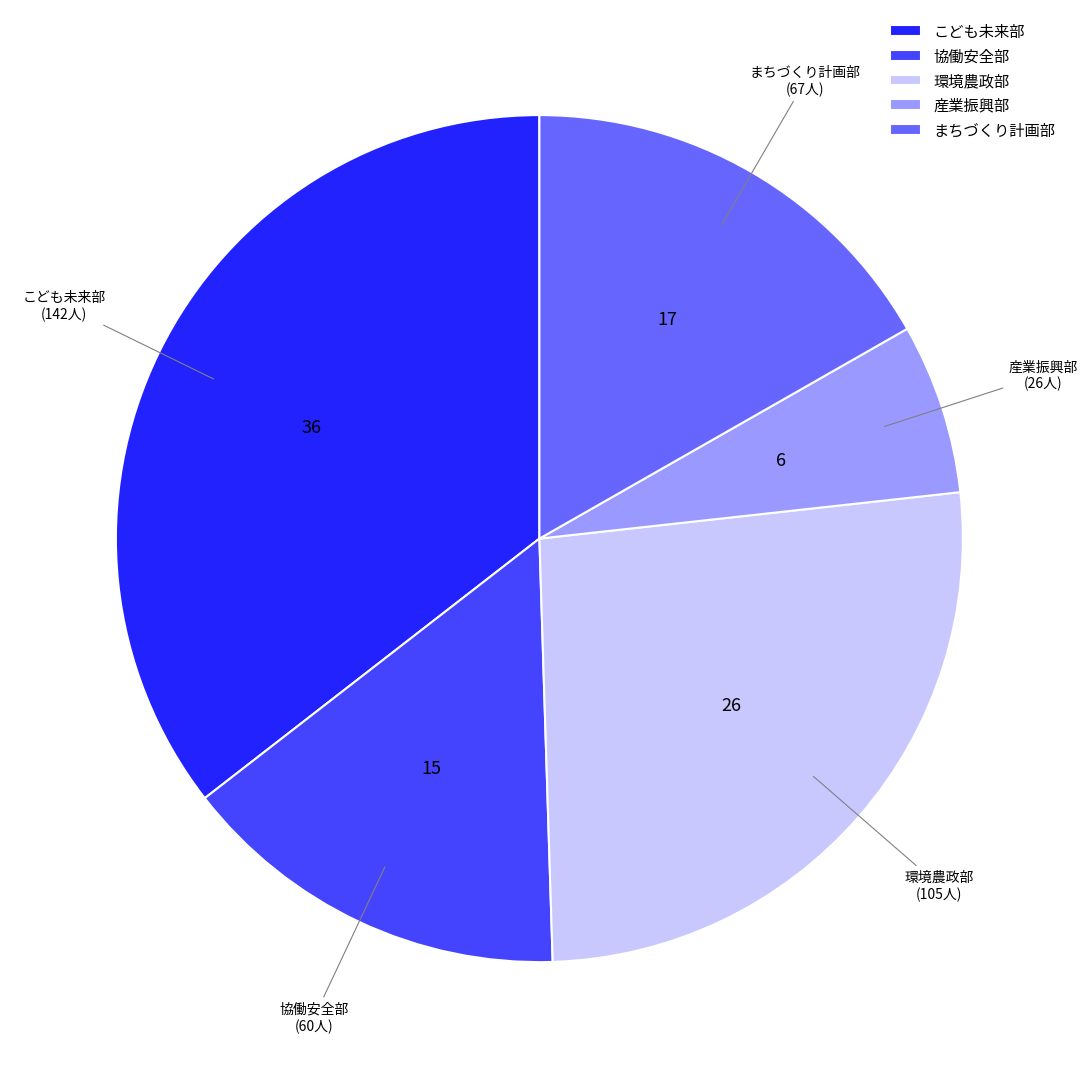

The 産業振興部 slice represents 1% of the pie. True or false?

False